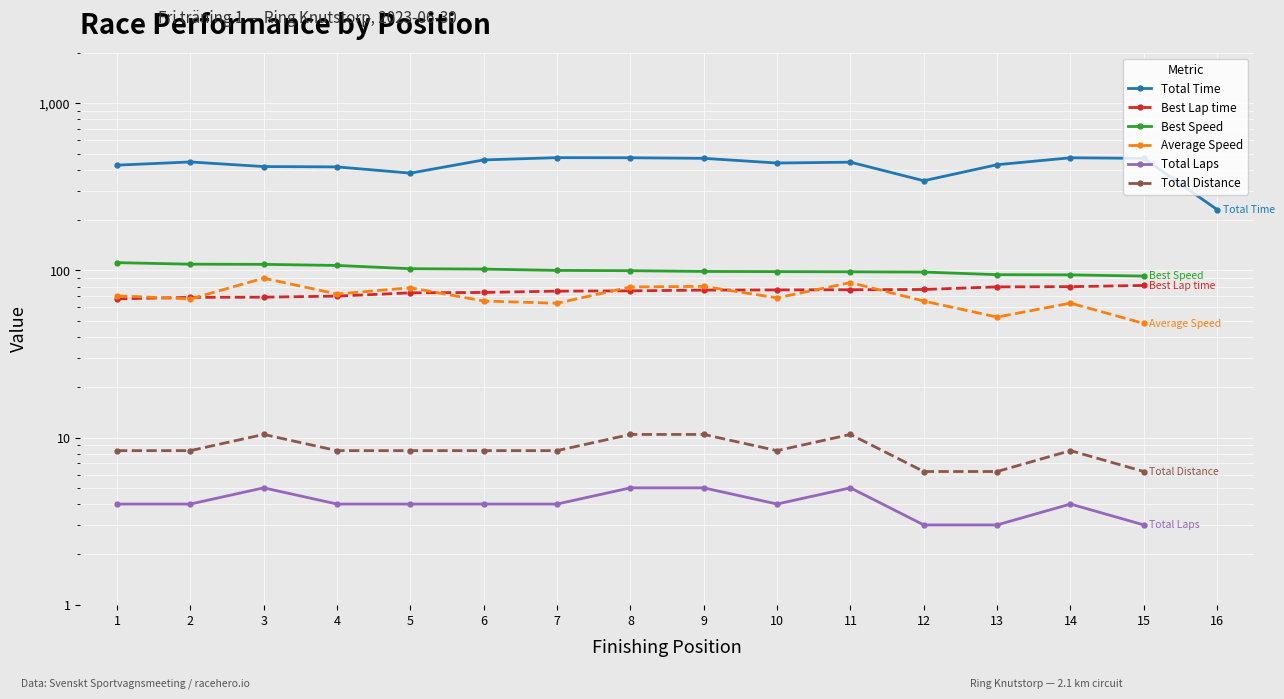

How many values in the Best Lap time series exceed 76?

7